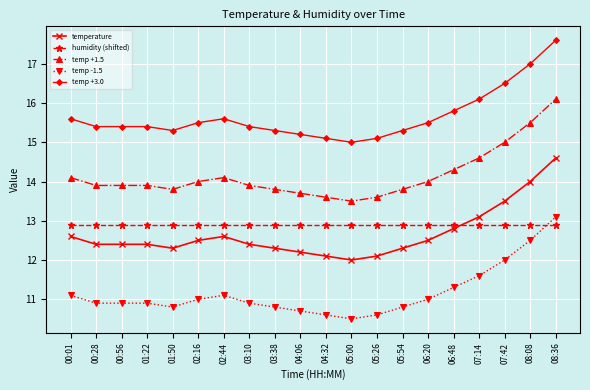

Is the value of temp +3.0 at 02:16 greater than the value of temp +1.5 at 00:56?

Yes